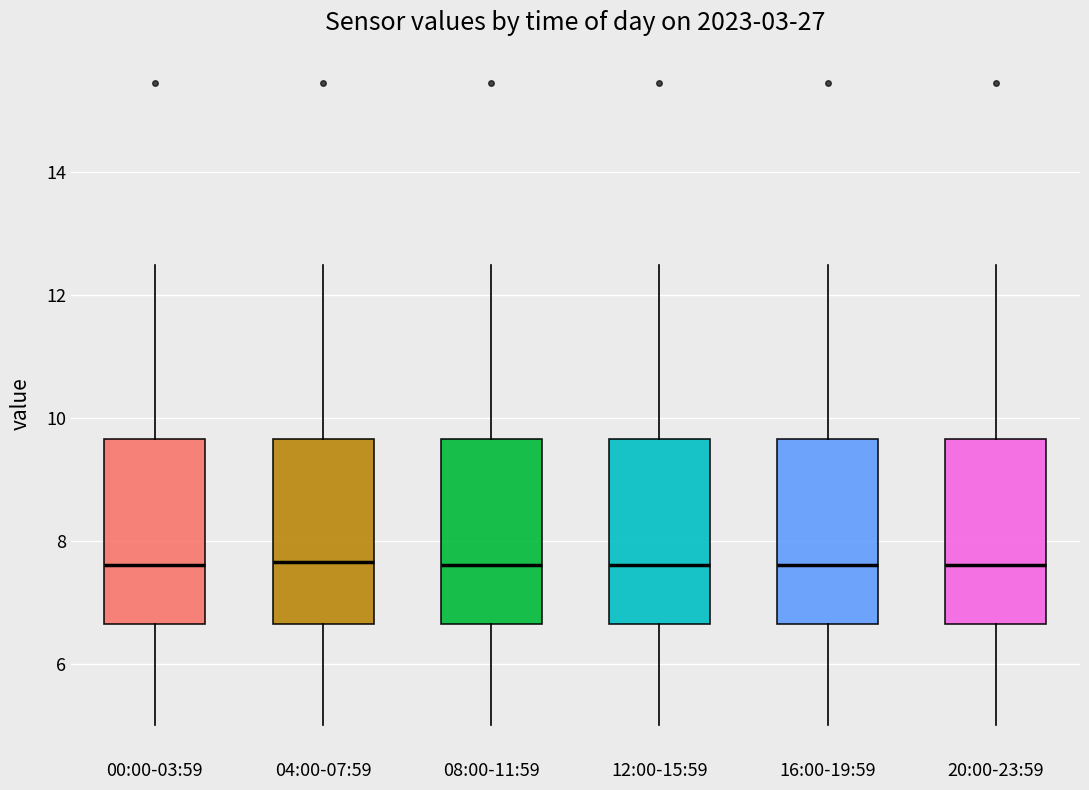

Where is the upper edge of the box for 08:00-11:59 on the y-axis? The values are not printed on the chart, so give them approximately, as read against the axis.

9.6